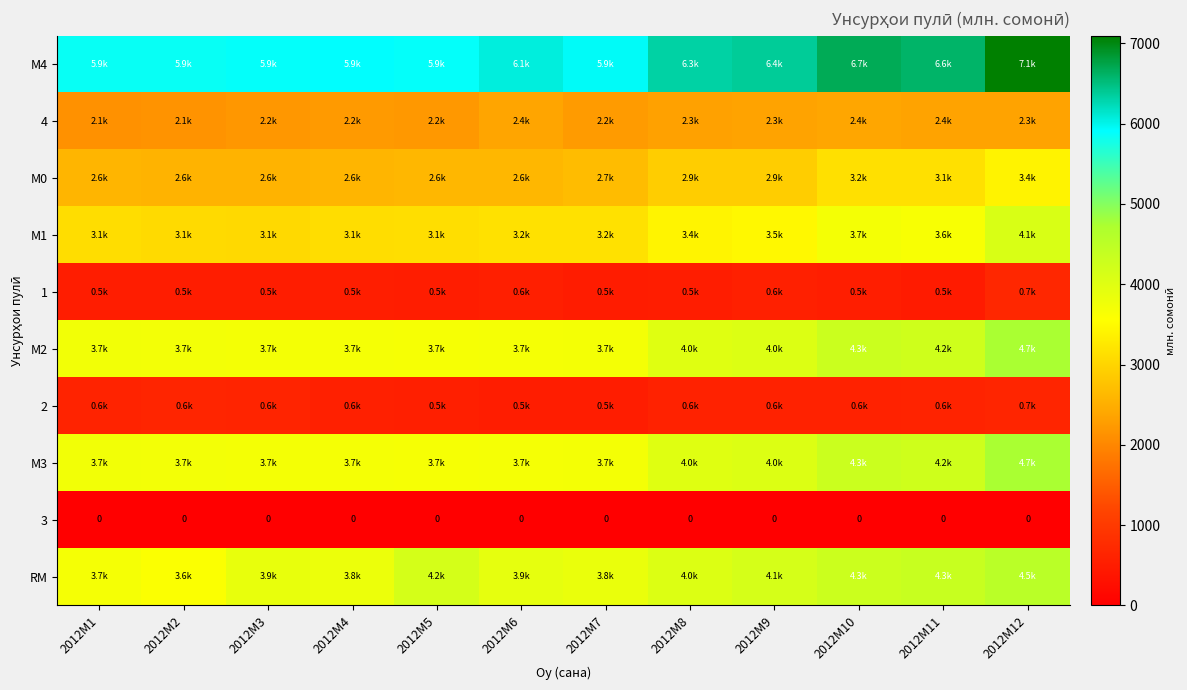

What is the sum of the 2 values at 2012M6 and 2012M1?

1134.2